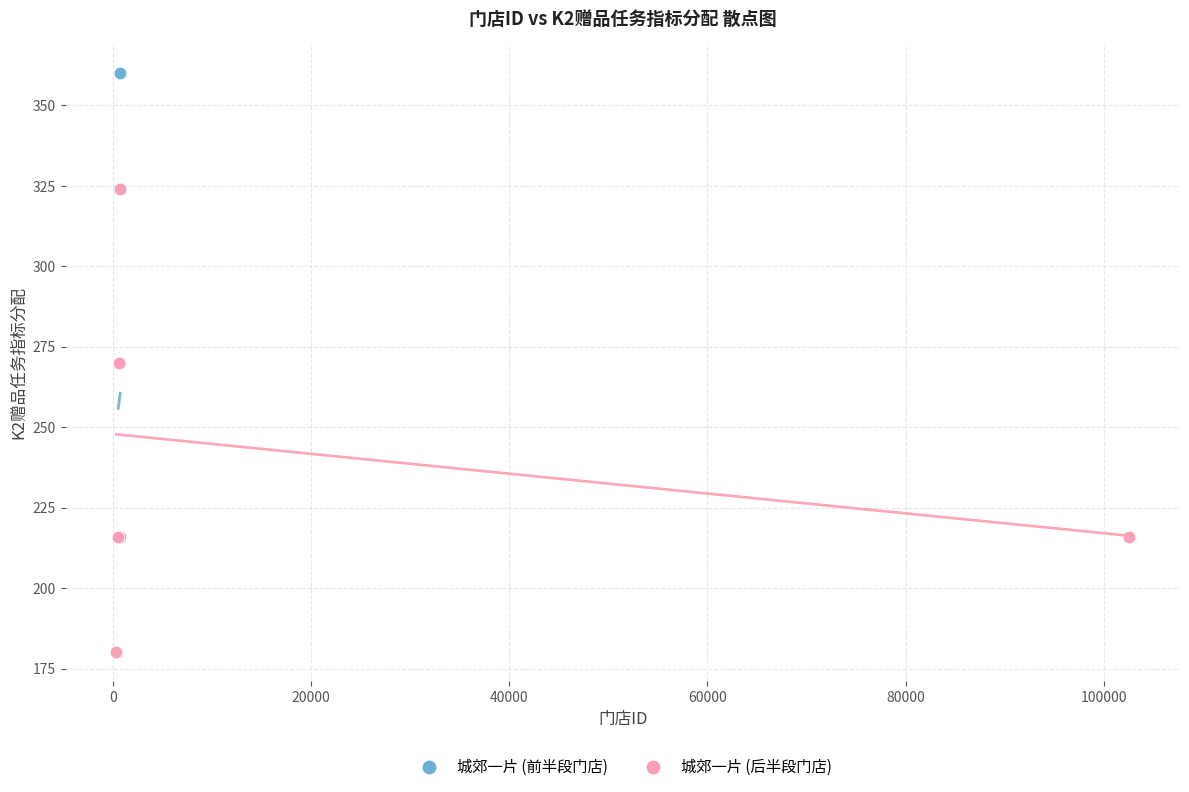

Which series contains the highest Y value?

城郊一片 (前半段门店)